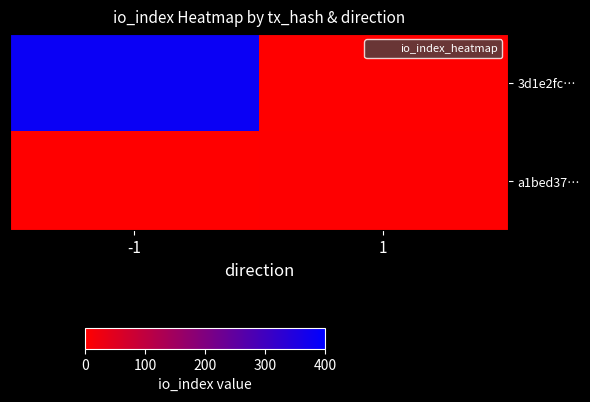

Rank the series by their maximum value, from highest to lowest.

3d1e2fc…, a1bed37…